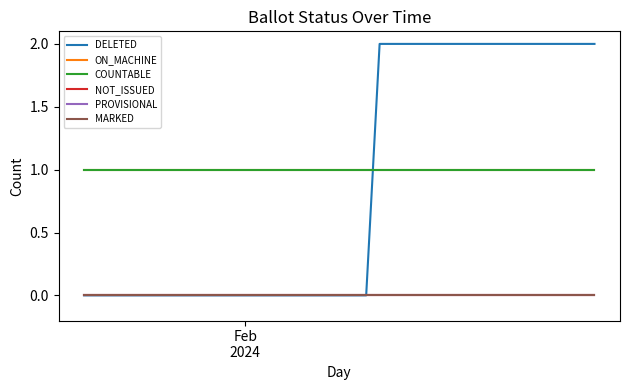

Does the chart display data point markers on the line(s)?

No